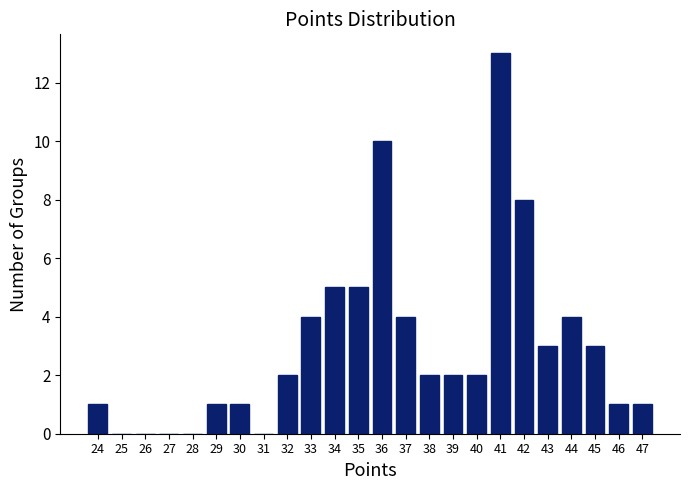

Reading left to right, what are all the values shown in this chart?

24=1	25=0	26=0	27=0	28=0	29=1	30=1	31=0	32=2	33=4	34=5	35=5	36=10	37=4	38=2	39=2	40=2	41=13	42=8	43=3	44=4	45=3	46=1	47=1